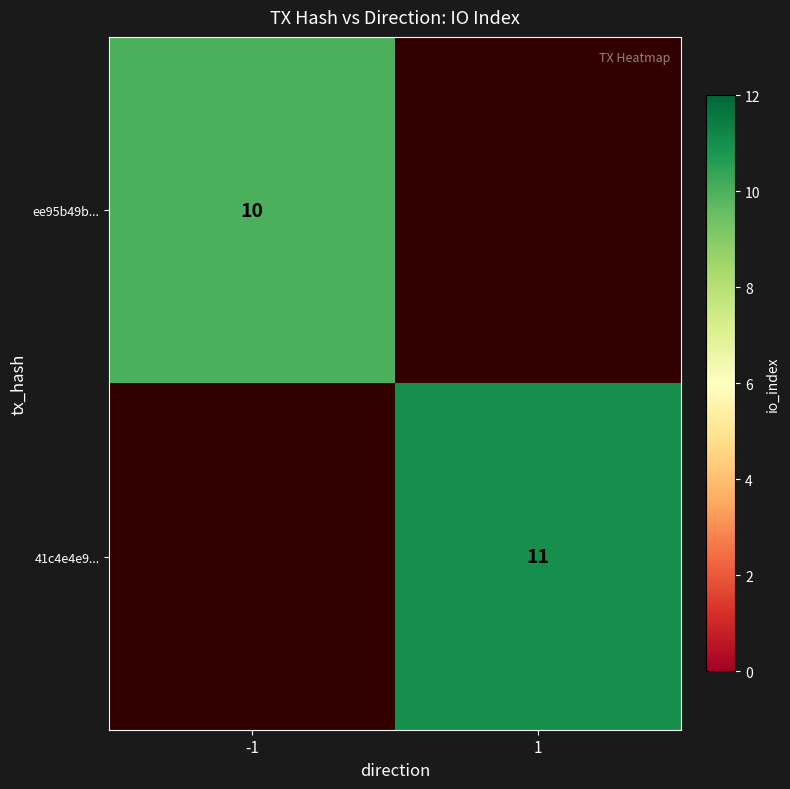

The ee95b49b... series shows 10 at -1. True or false?

True